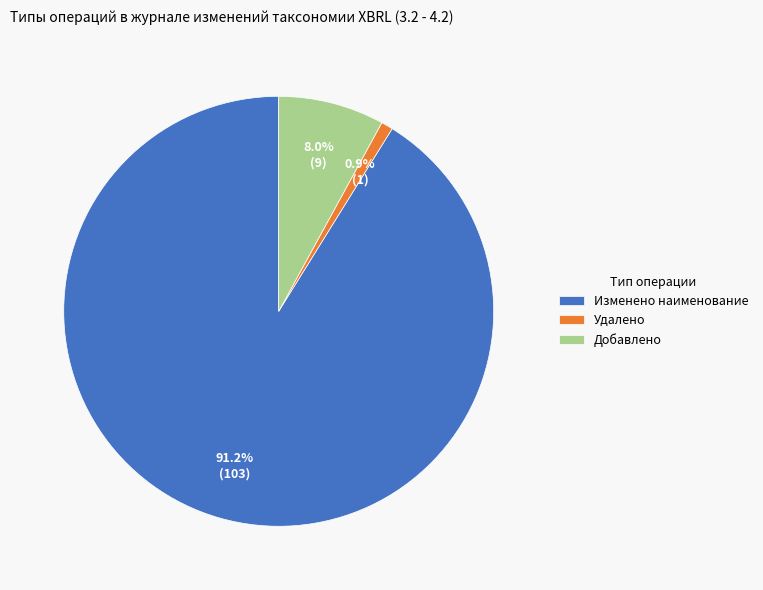

What percentage is the Изменено наименование slice, to the nearest percent?

91%